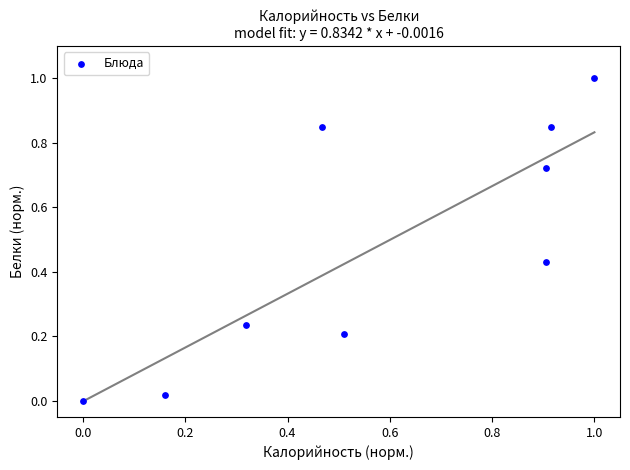

What is the average X value?

0.6